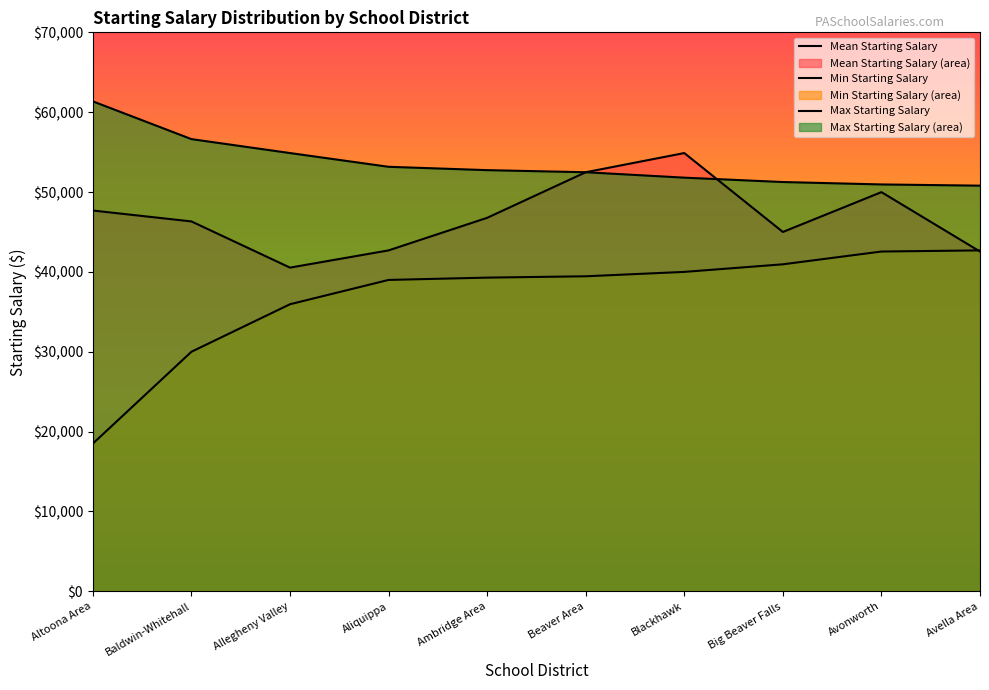

Reading left to right, extract all data points from this chart.

Mean Starting Salary: Altoona Area=47684	Baldwin-Whitehall=46320	Allegheny Valley=40536	Aliquippa=42694	Ambridge Area=46771	Beaver Area=52480	Blackhawk=54882	Big Beaver Falls=45000	Avonworth=49989	Avella Area=42550
Min Starting Salary: Altoona Area=18500	Baldwin-Whitehall=30000	Allegheny Valley=35950	Aliquippa=38994	Ambridge Area=39283	Beaver Area=39450	Blackhawk=40000	Big Beaver Falls=40950	Avonworth=42550	Avella Area=42694
Max Starting Salary: Altoona Area=61355	Baldwin-Whitehall=56627	Allegheny Valley=54882	Aliquippa=53162	Ambridge Area=52743	Beaver Area=52480	Blackhawk=51802	Big Beaver Falls=51254	Avonworth=50952	Avella Area=50800